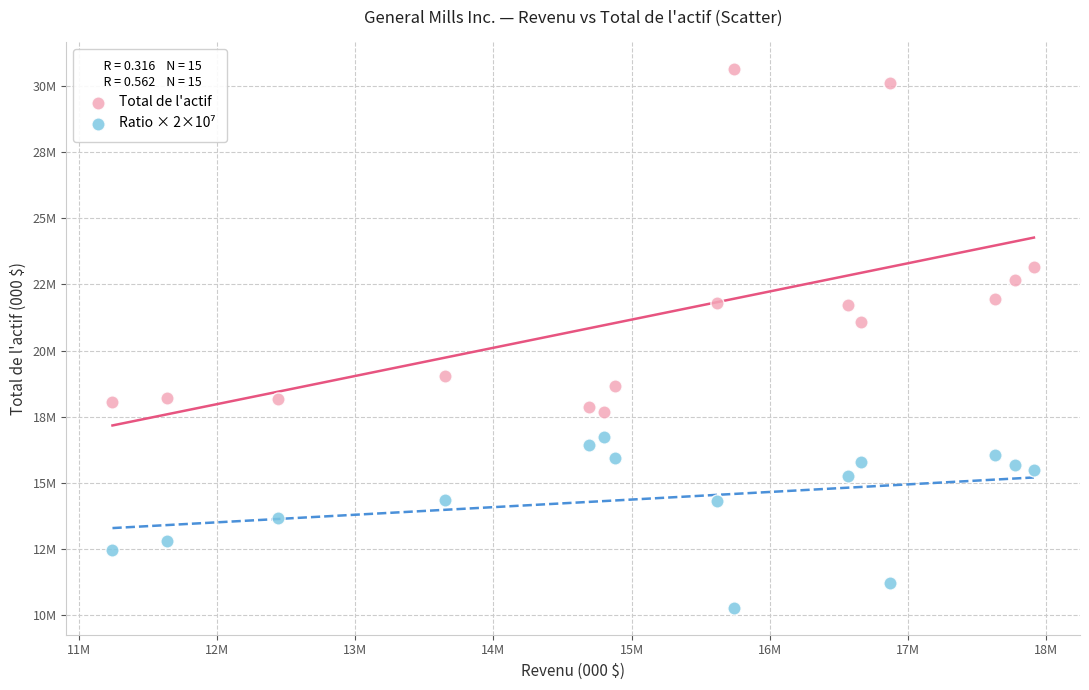

Which series has the widest spread of Y values?

Total de l'actif